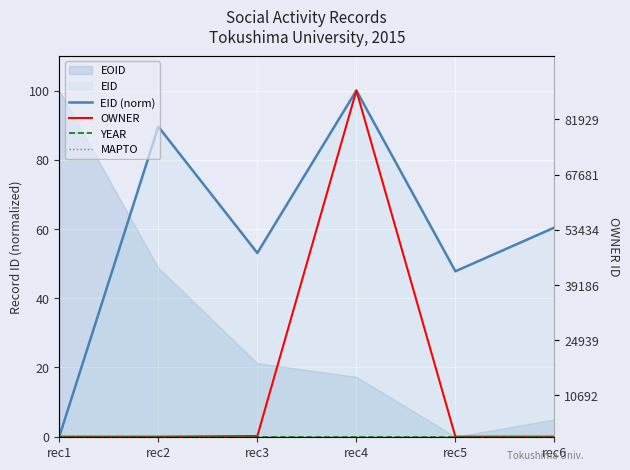

Reading left to right, what are all the values shown in this chart?

EID (norm): rec1=0.0	rec2=89.6	rec3=53.1	rec4=100.0	rec5=47.8	rec6=60.4
OWNER: rec1=0.0	rec2=0.0	rec3=0.2	rec4=100.0	rec5=0.0	rec6=0.0
YEAR: rec1=0.0	rec2=0.0	rec3=0.0	rec4=0.0	rec5=0.0	rec6=0.0
MAPTO: rec1=0.0	rec2=0.0	rec3=0.0	rec4=0.0	rec5=0.0	rec6=0.0